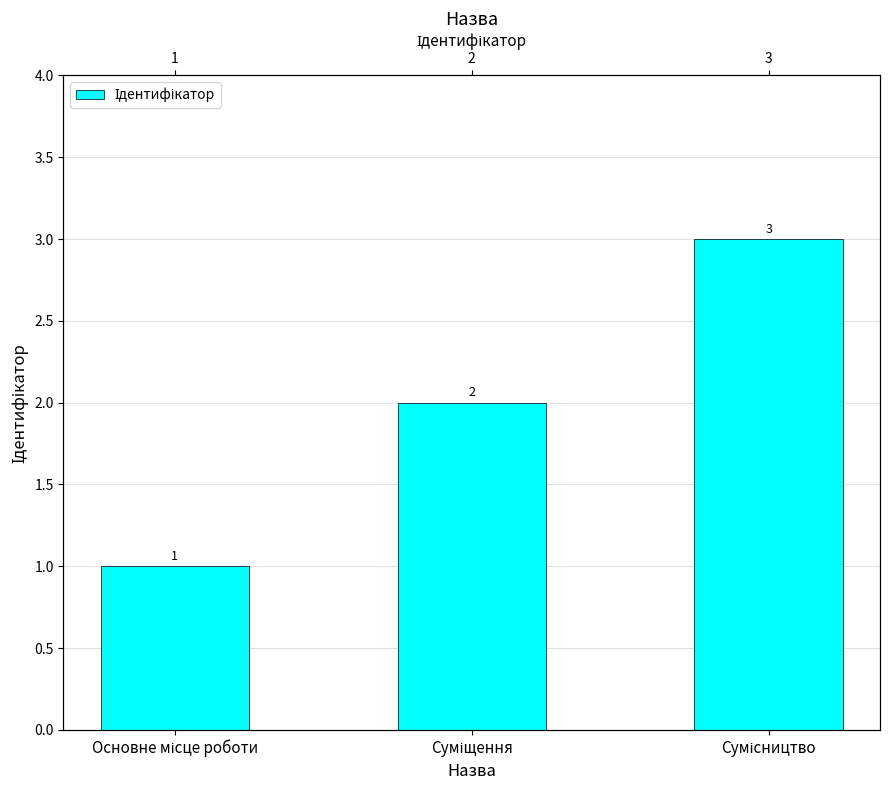

What is the value of the 2nd bar from the left?

2